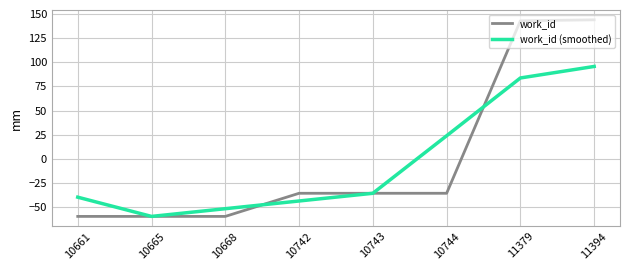

How many series are shown in this chart?

2